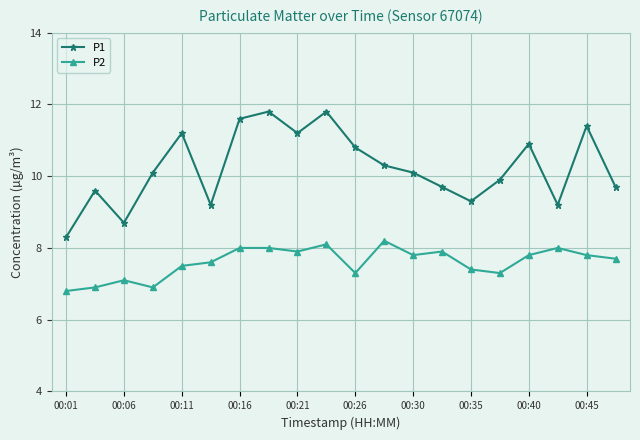

How many data points in P1 are above 10?

11